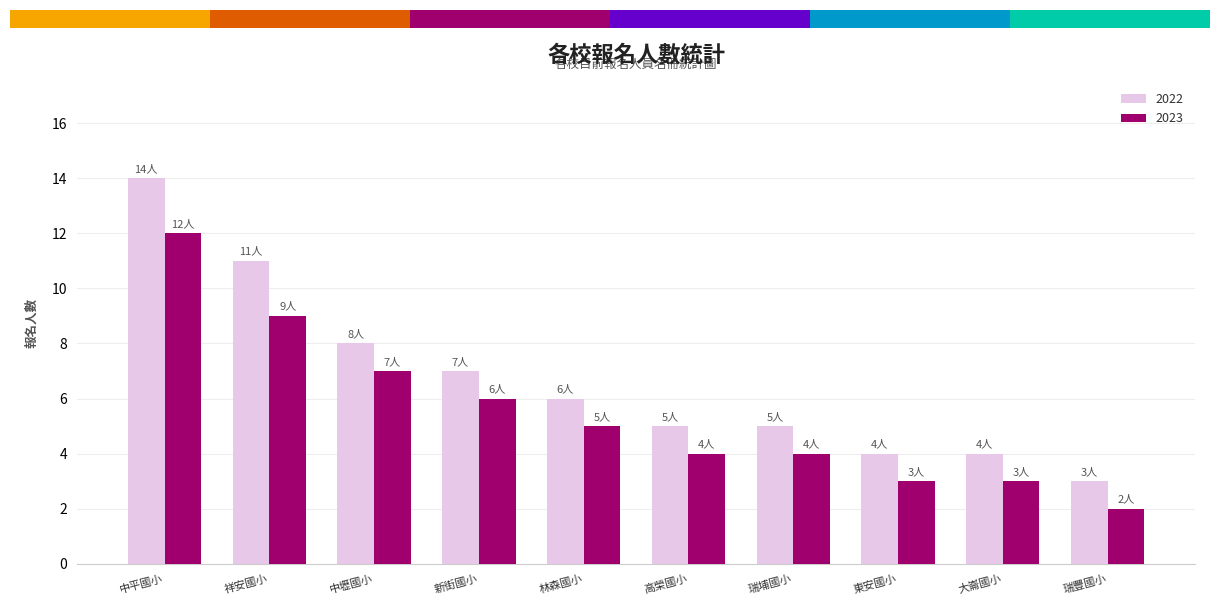

At which category does the chart reach its minimum across all series?

瑞豐國小